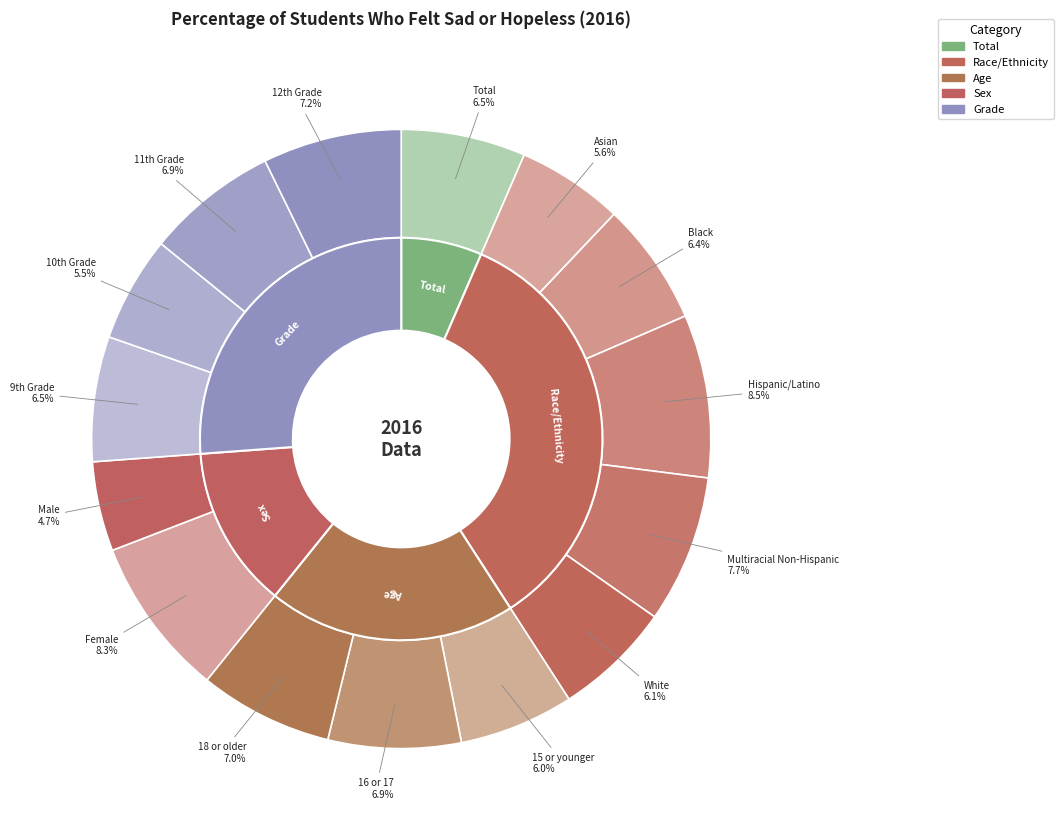

Rank the categories by value from highest to lowest.

Hispanic/Latino, Female, Multiracial Non-Hispanic, 12th Grade, 18 or older, 16 or 17, 11th Grade, 9th Grade, Total, Black, White, 15 or younger, Asian, 10th Grade, Male